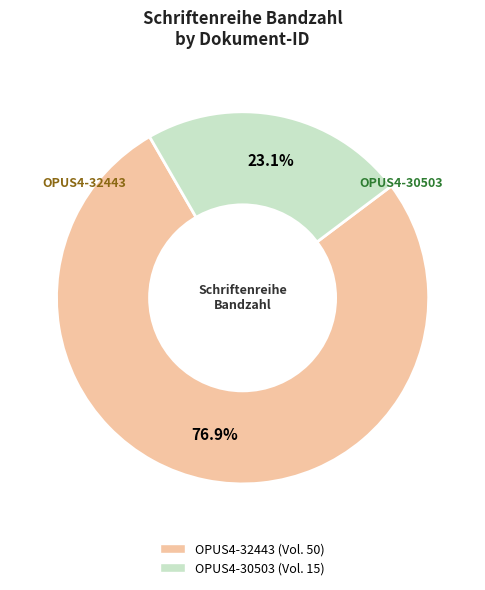

Count the number of slices in the pie.

2